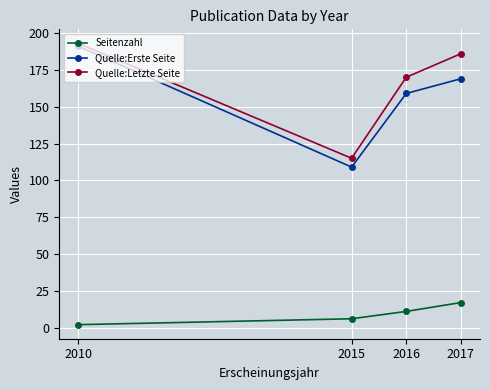

Reading left to right, list all the values displayed in this chart.

Seitenzahl: 2	6	11	17
Quelle:Erste Seite: 191	109	159	169
Quelle:Letzte Seite: 193	115	170	186